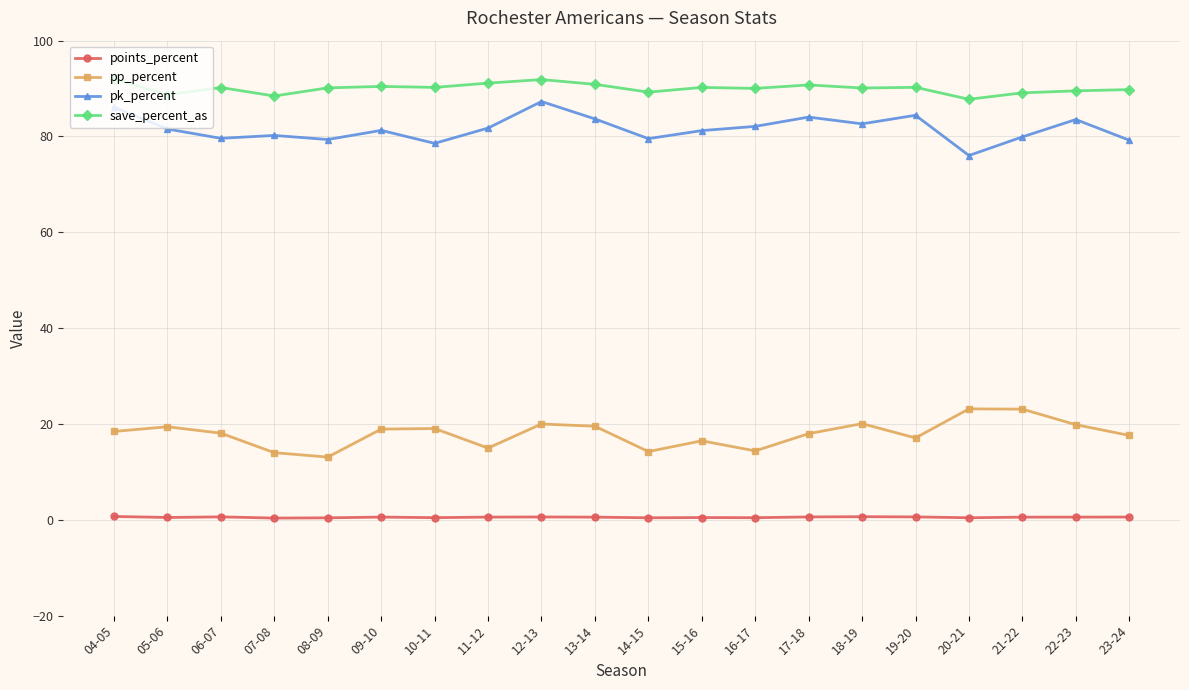

What is the sum of all points_percent values?

10.6